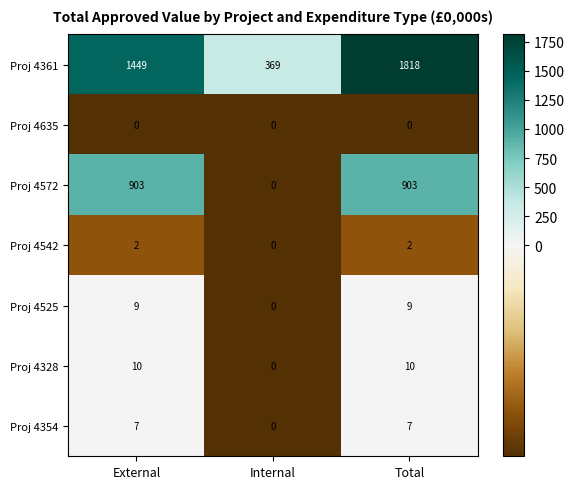

Which category has the highest value in the Proj 4361 series?

Total